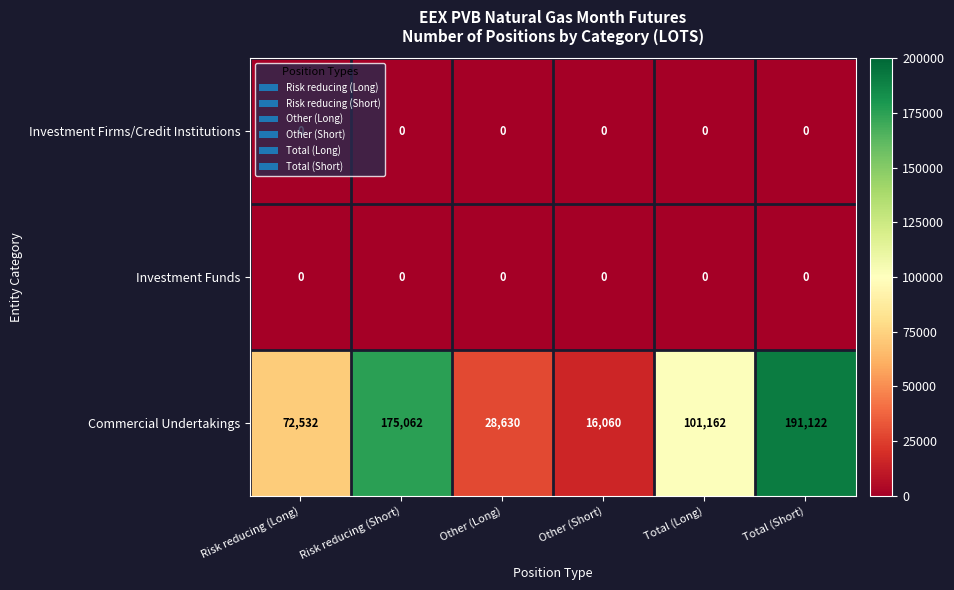

Is it true that Investment Funds equals 0 at Total (Short)?

True